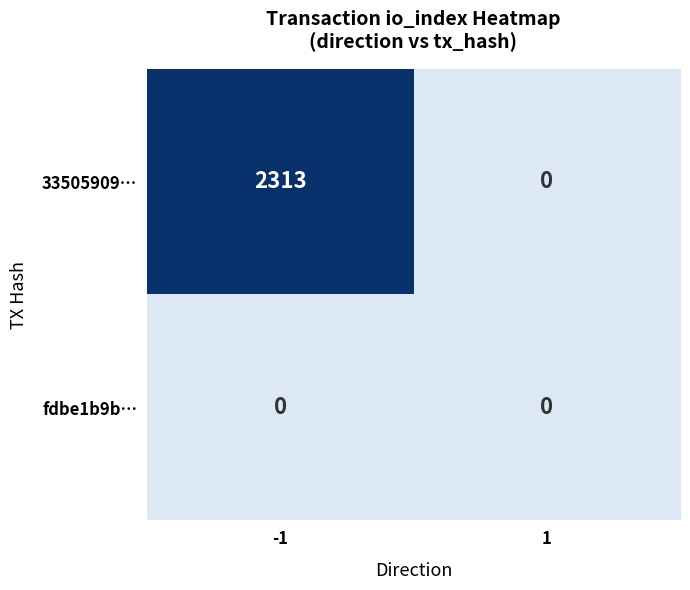

What is the difference between the 33505909… values at 1 and -1?

2313